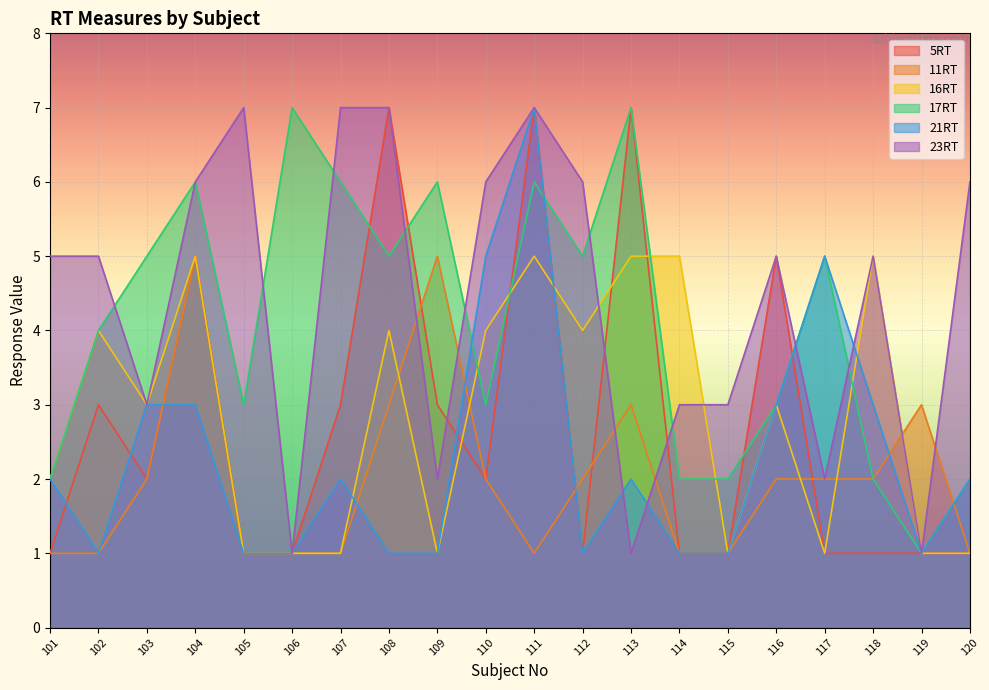

Reading right to left, extract all data points from this chart.

5RT: 120=1	119=1	118=1	117=1	116=5	115=1	114=1	113=7	112=1	111=7	110=2	109=3	108=7	107=3	106=1	105=1	104=5	103=2	102=3	101=1
11RT: 120=1	119=3	118=2	117=2	116=2	115=1	114=1	113=3	112=2	111=1	110=2	109=5	108=3	107=1	106=1	105=1	104=5	103=2	102=1	101=1
16RT: 120=1	119=1	118=5	117=1	116=3	115=1	114=5	113=5	112=4	111=5	110=4	109=1	108=4	107=1	106=1	105=1	104=5	103=3	102=4	101=2
17RT: 120=2	119=1	118=2	117=5	116=3	115=2	114=2	113=7	112=5	111=6	110=3	109=6	108=5	107=6	106=7	105=3	104=6	103=5	102=4	101=2
21RT: 120=2	119=1	118=3	117=5	116=3	115=1	114=1	113=2	112=1	111=7	110=5	109=1	108=1	107=2	106=1	105=1	104=3	103=3	102=1	101=2
23RT: 120=6	119=1	118=5	117=2	116=5	115=3	114=3	113=1	112=6	111=7	110=6	109=2	108=7	107=7	106=1	105=7	104=6	103=3	102=5	101=5